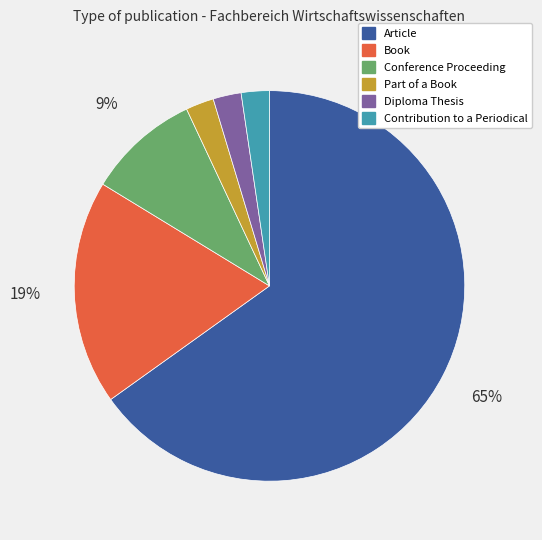

To the nearest percent, what is the difference between the Conference Proceeding and Diploma Thesis slice percentages?

7%